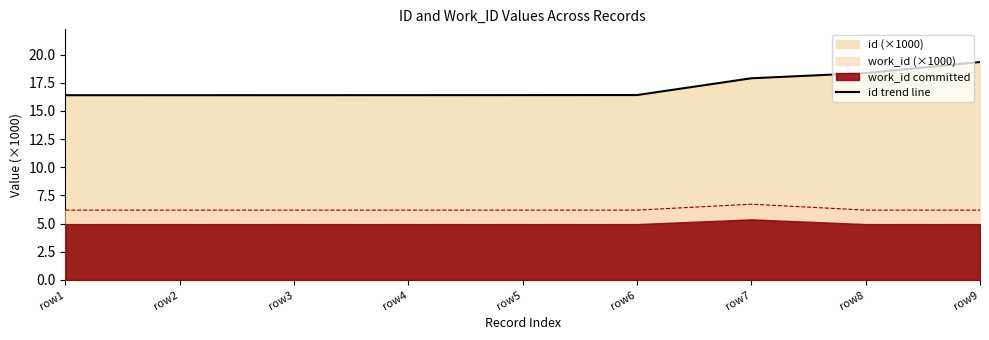

What is the change in value from row4 to row9?

+2.9